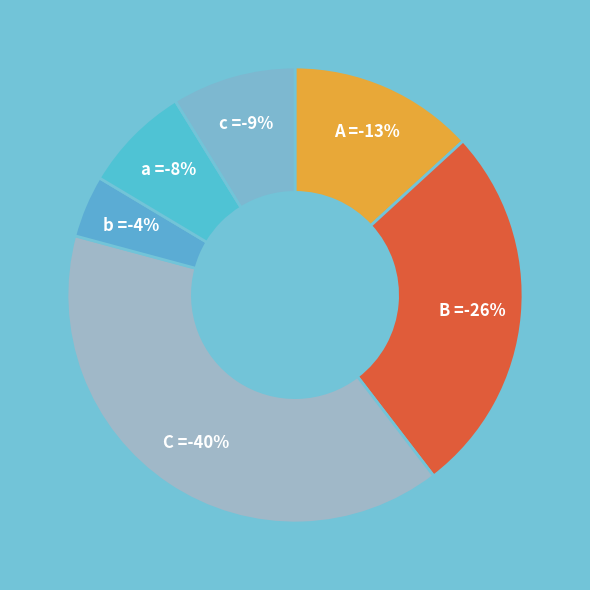

True or false: c = accounts for 9% of the total.

True